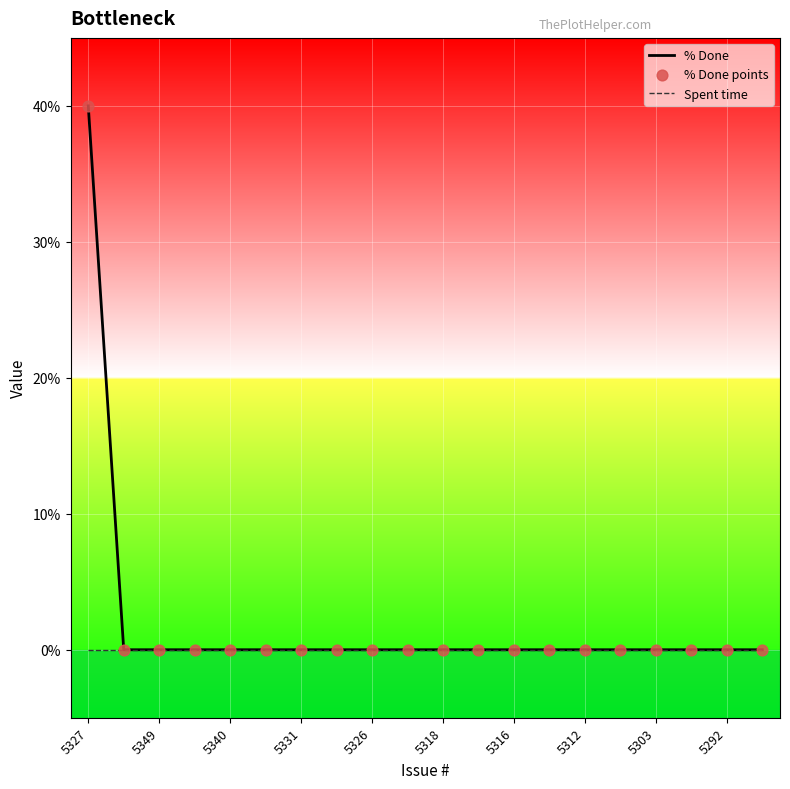

Which series has the largest total across all categories?

% Done